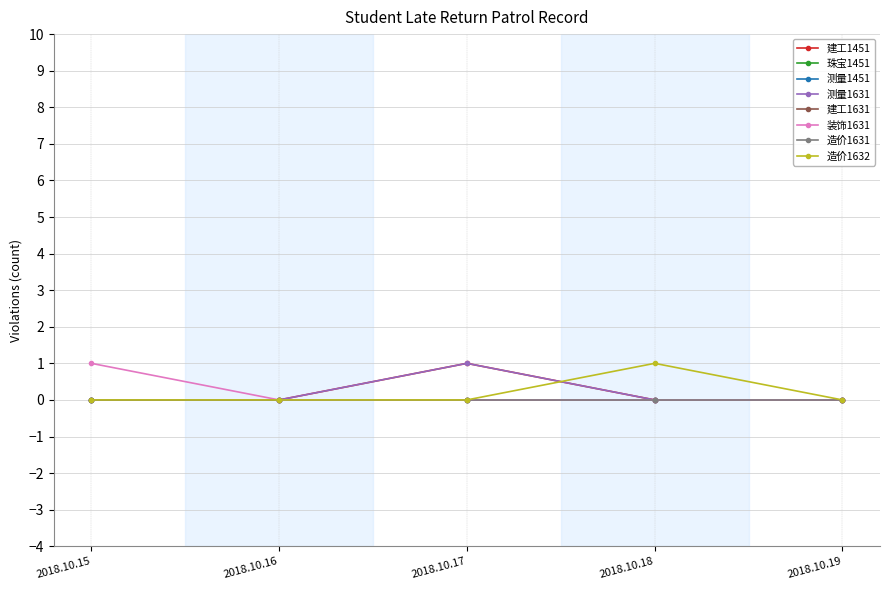

Does the chart have visible grid lines?

Yes